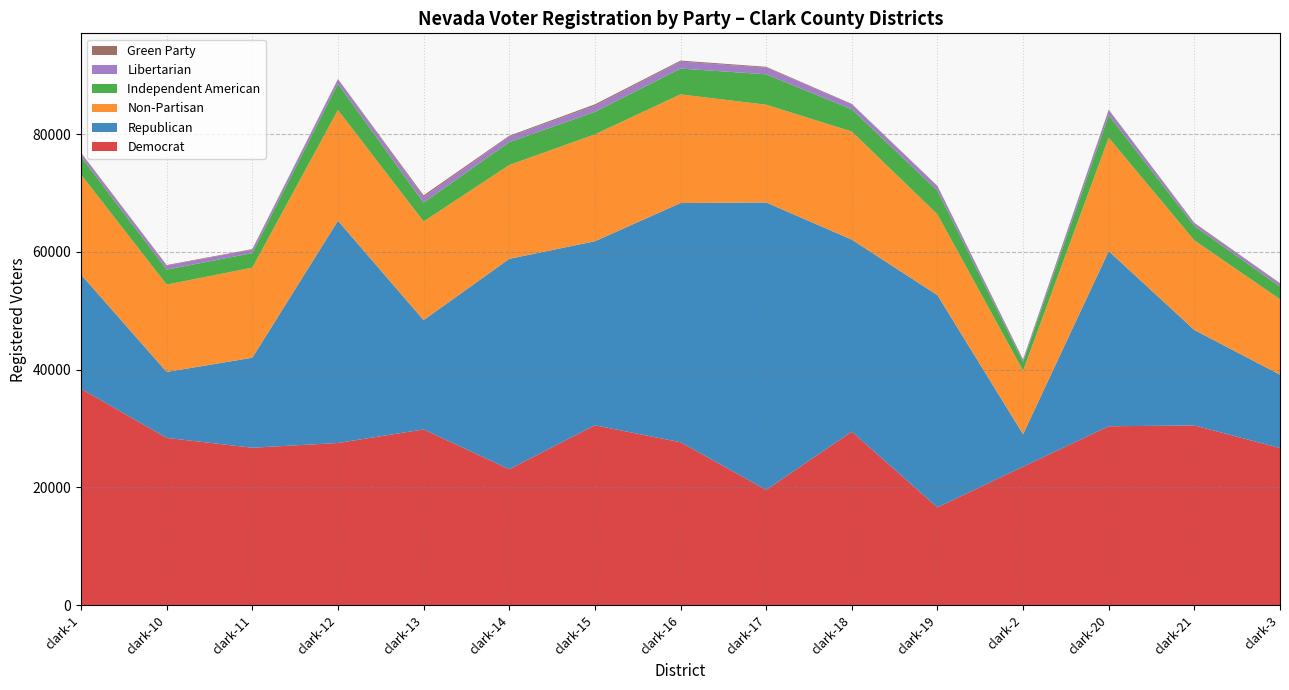

Reading right to left, extract all data points from this chart.

Democrat: 26695	30534	30390	23536	16621	29487	19601	27684	30558	23093	29854	27552	26749	28420	36756
Republican: 12457	16197	29739	5504	36024	32591	48786	40599	31239	35718	18555	37735	15276	11189	19390
Non-Partisan: 12804	15217	19247	10782	13717	18344	16587	18451	18147	15925	16741	18794	15294	14827	16979
Independent American: 2149	2431	3811	1519	4022	3780	5163	4384	3811	3892	3202	4438	2474	2550	3019
Libertarian: 493	448	869	357	739	829	1134	1184	1039	940	970	747	582	663	605
Green Party: 88	97	84	56	83	87	141	170	242	140	269	77	93	106	86